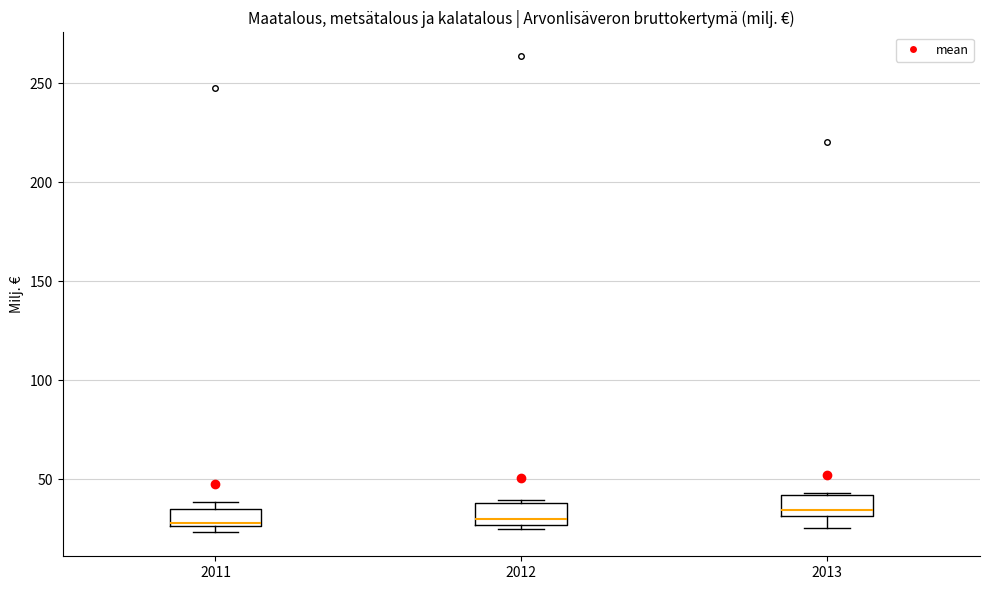

Reading left to right, read every box against the y-axis: the position of its median line, the range the box covers, and the ends of its whiskers. The values are not printed on the chart, so give them approximately, as read against the axis.

2011: median 30, box 25 to 35, whiskers 25 (just below the box's lower edge) to 40
2012: median 30, box 25 to 40, whiskers 25 (just below the box's lower edge) to 40 (just above the box's upper edge)
2013: median 35, box 30 to 40, whiskers 25 to 45